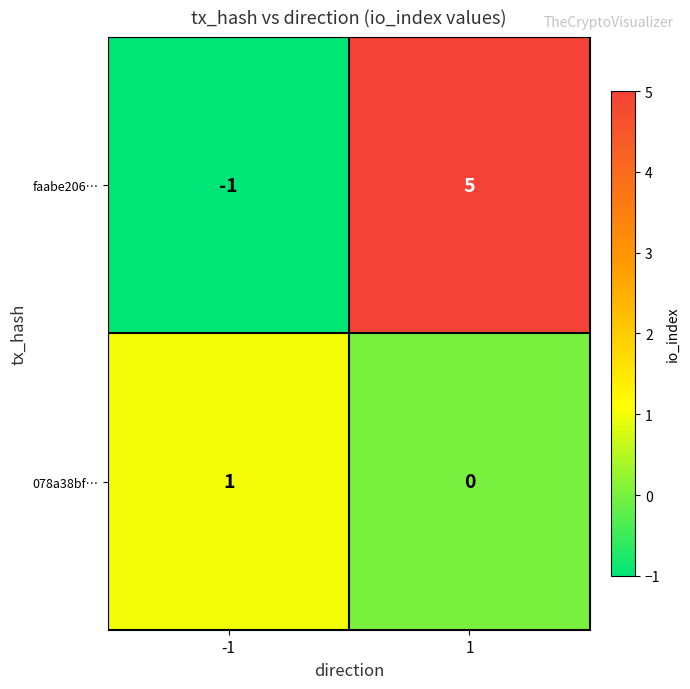

Which series has the largest range (max minus min)?

faabe206…